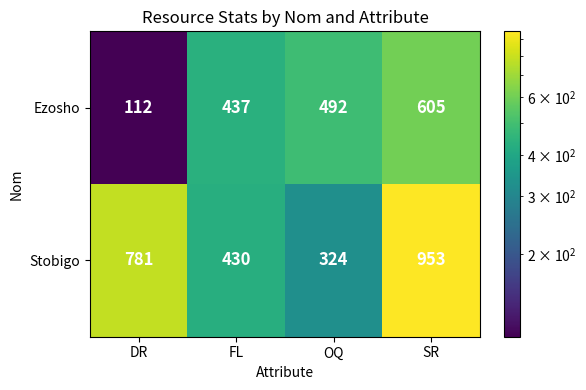

What is the average value of the Ezosho series?

412